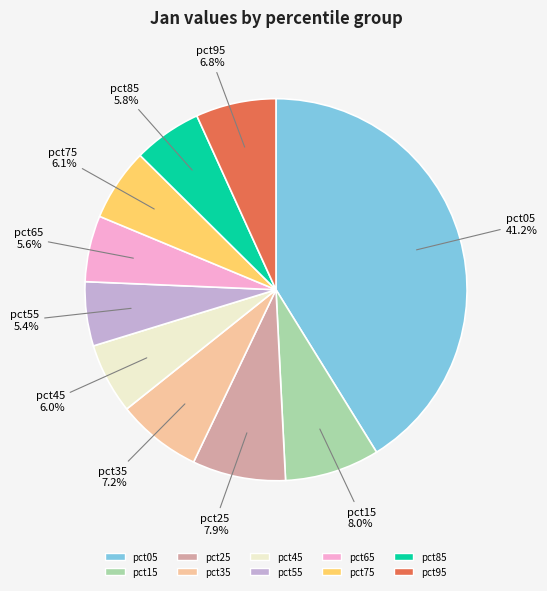

To the nearest percent, what portion does pct45 represent?

6%